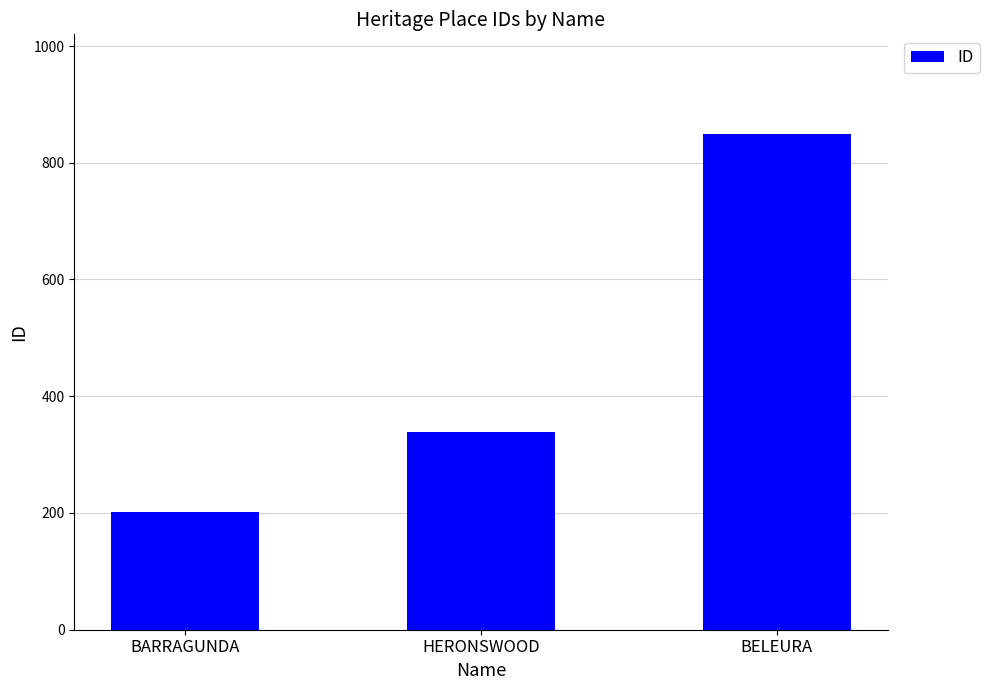

What is the sum of all values?

1390